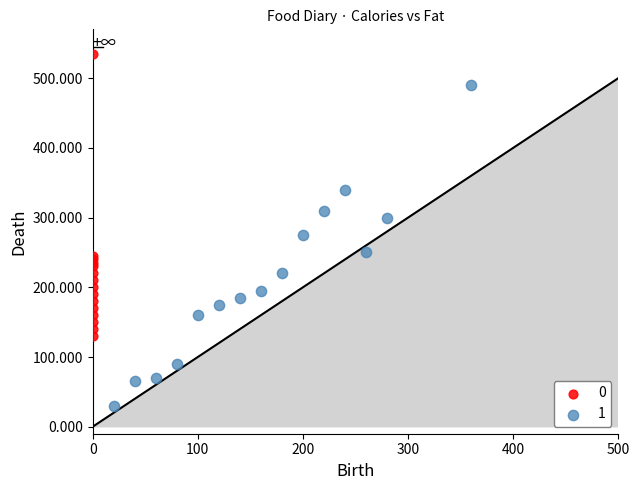

What are all the series names shown in the legend?

0, 1